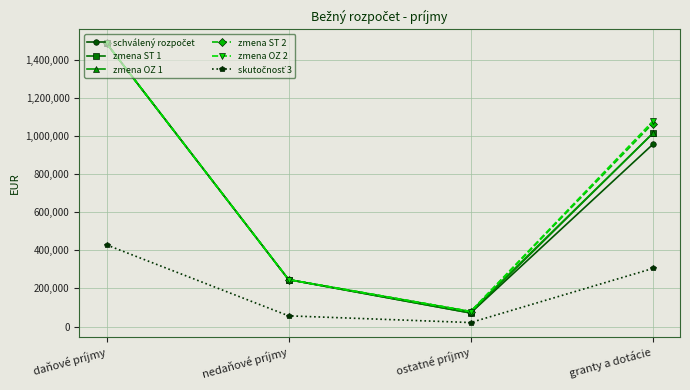

Is it true that zmena ST 2 equals 2344591 at daňové príjmy?

False